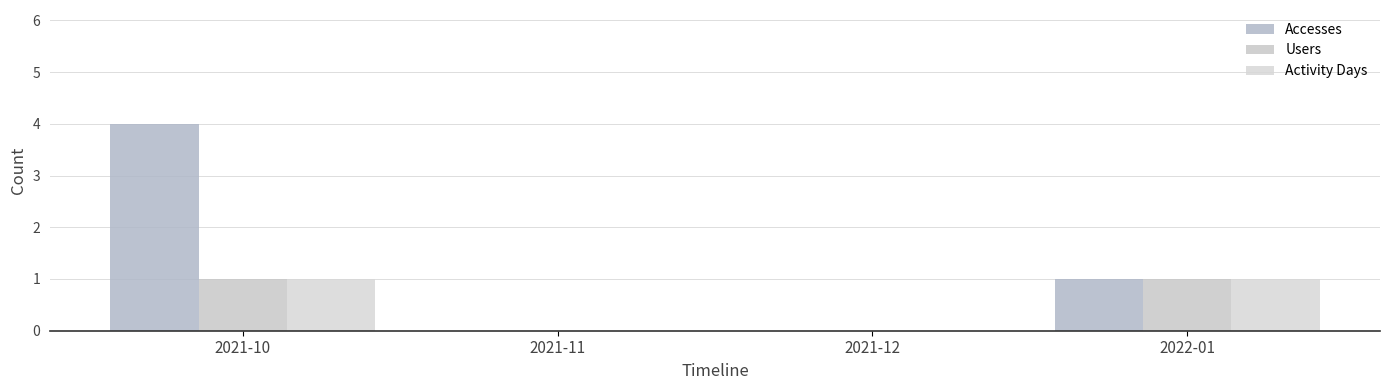

True or false: Accesses has a value of 0 at 2021-12.

True